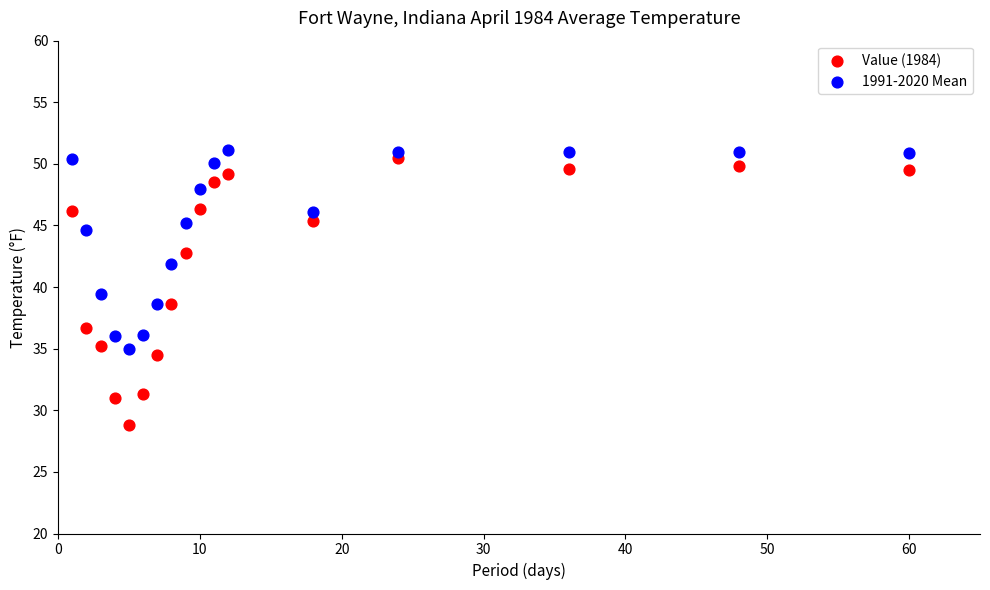

What are all the series names shown in the legend?

Value (1984), 1991-2020 Mean